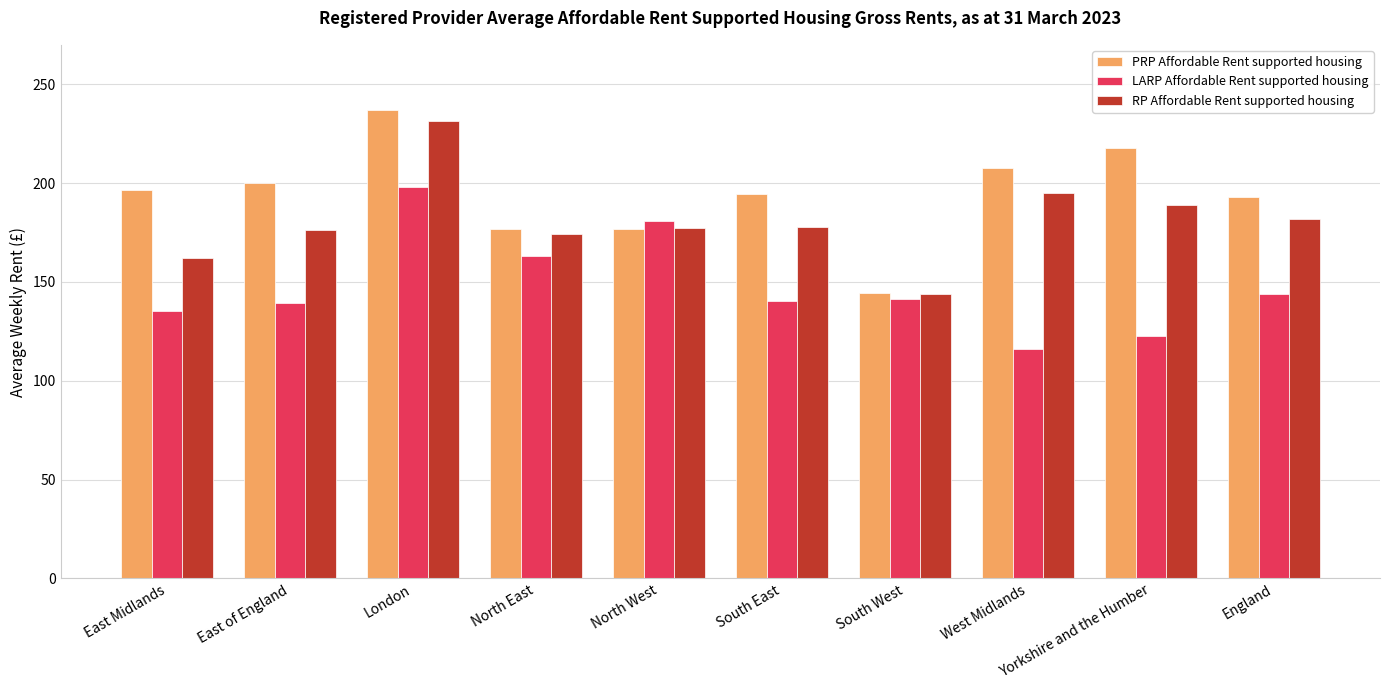

What is the label of the 6th bar from the right?

North West